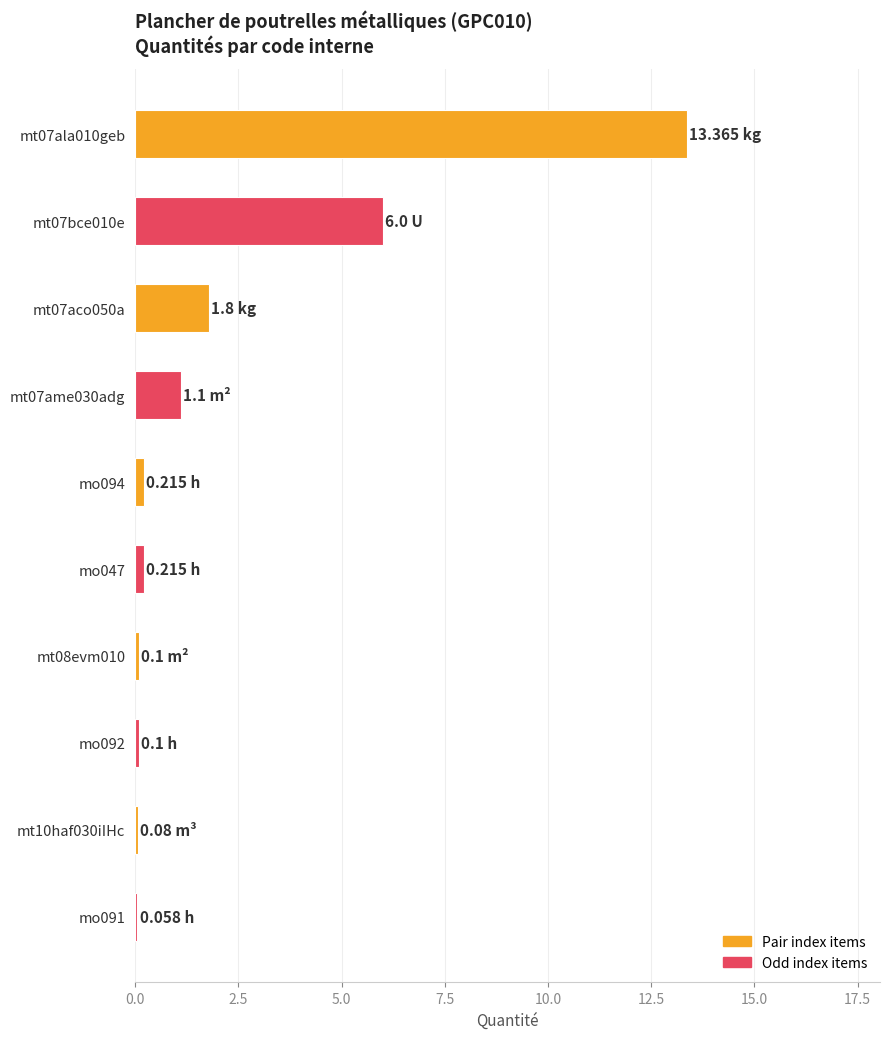

What is the difference between the maximum and minimum values?

13.3